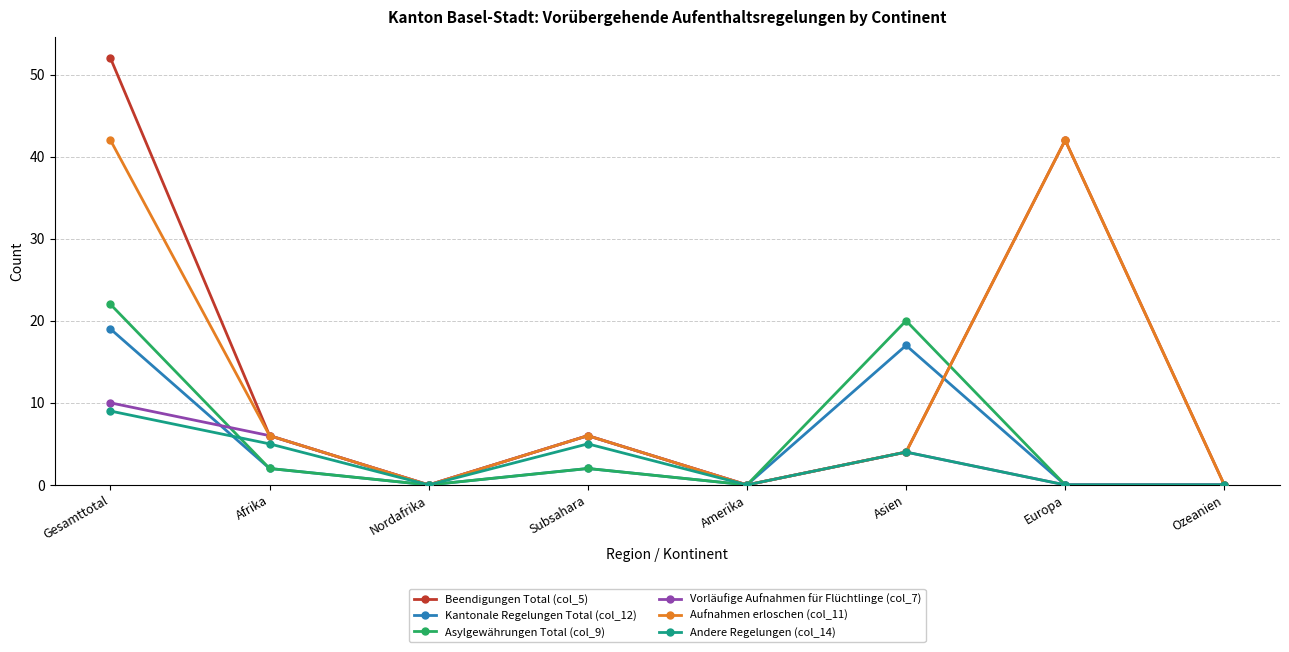

What is the sum of the Aufnahmen erloschen (col_11) values at Ozeanien and Subsahara?

6